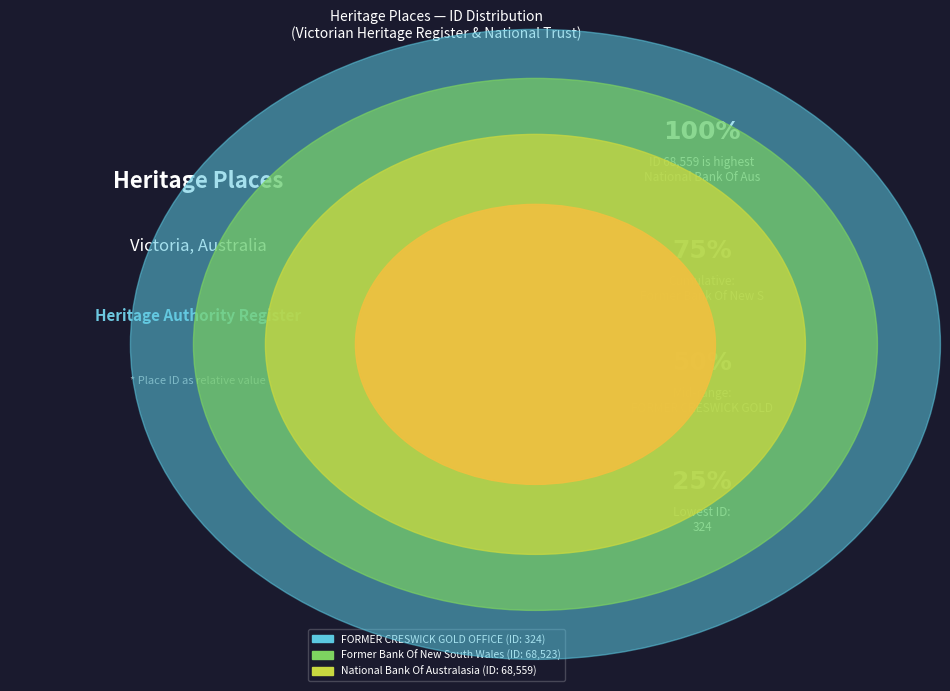

What is the smallest slice in the pie chart?

FORMER CRESWICK GOLD OFFICE